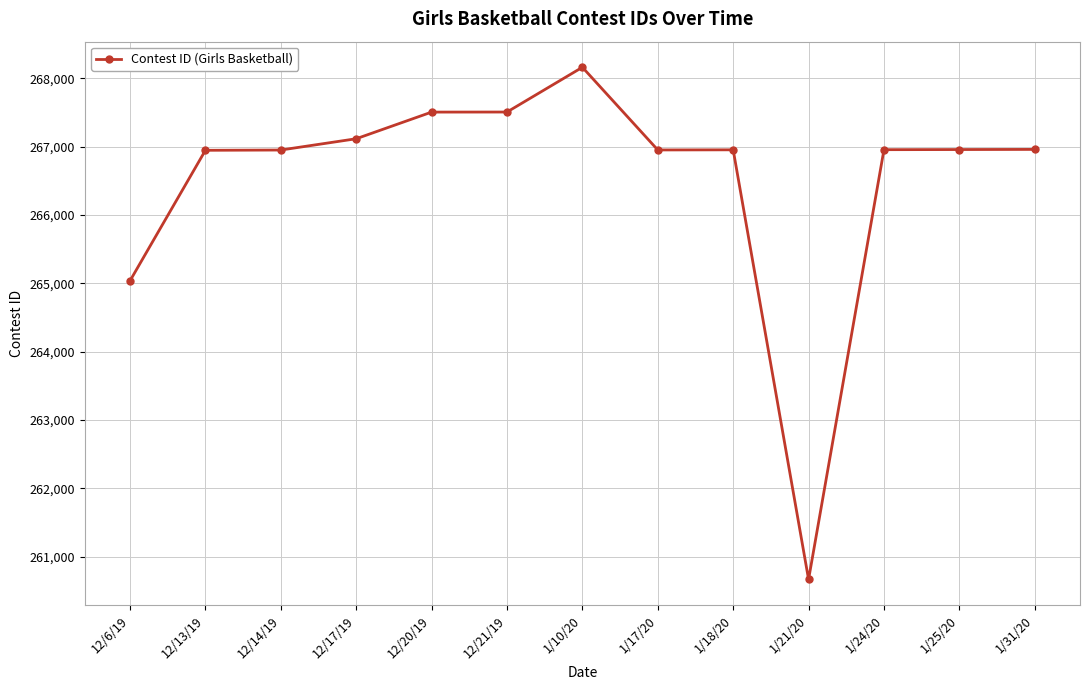

True or false: the data shows 405215 at 1/17/20.

False